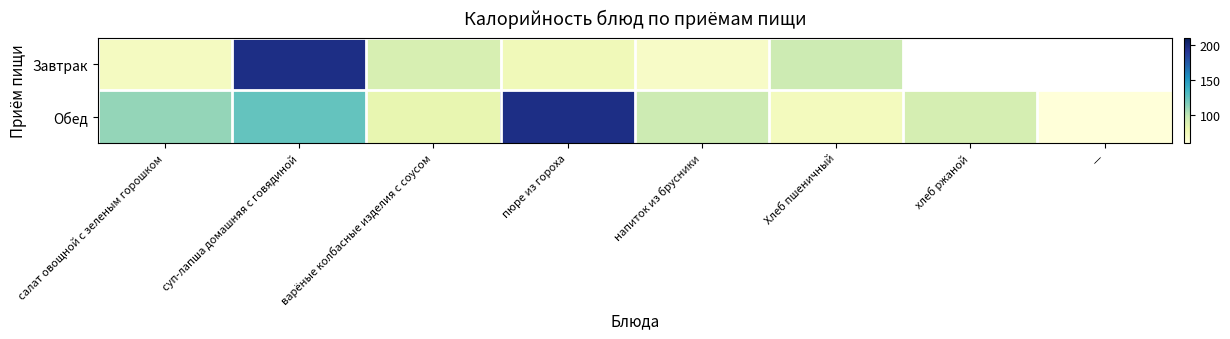

True or false: Обед has a value of 124.2 at суп-лапша домашняя с говядиной.

True